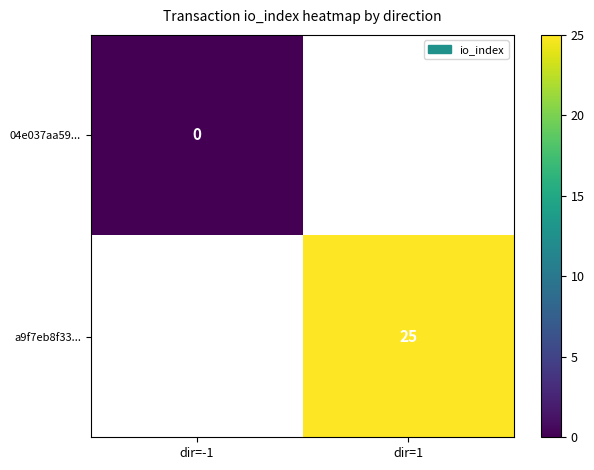

The value of a9f7eb8f33... at dir=1 is 25. True or false?

True